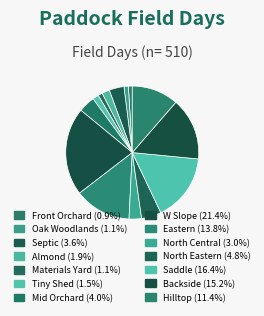

True or false: Materials Yard accounts for 1% of the total.

True